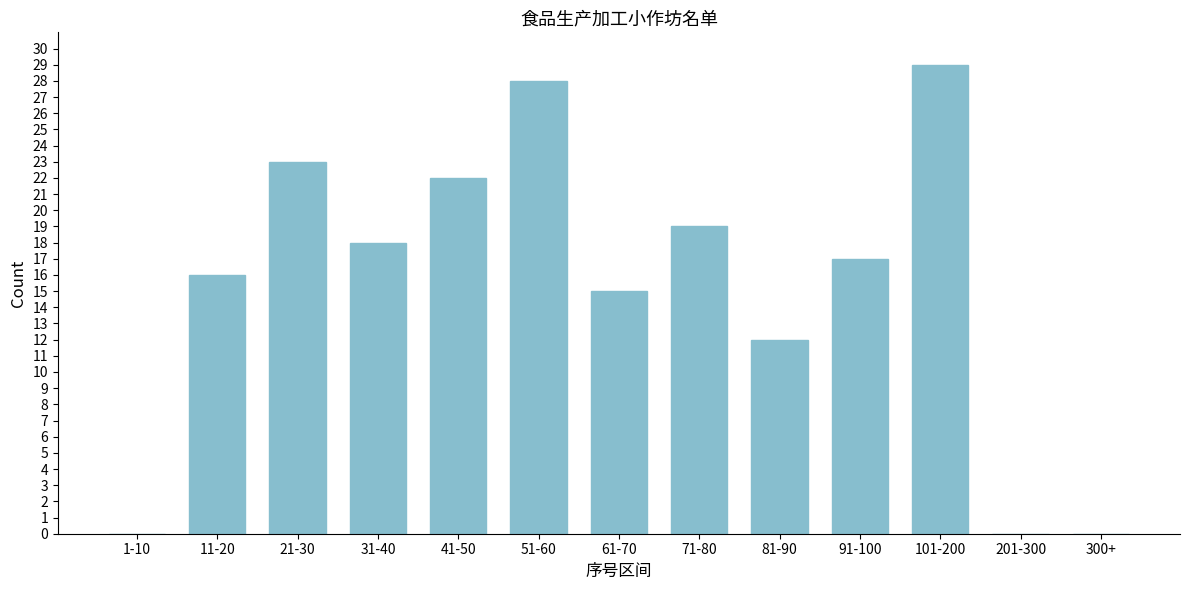

Reading left to right, extract all data points from this chart.

1-10=0	11-20=16	21-30=23	31-40=18	41-50=22	51-60=28	61-70=15	71-80=19	81-90=12	91-100=17	101-200=29	201-300=0	300+=0